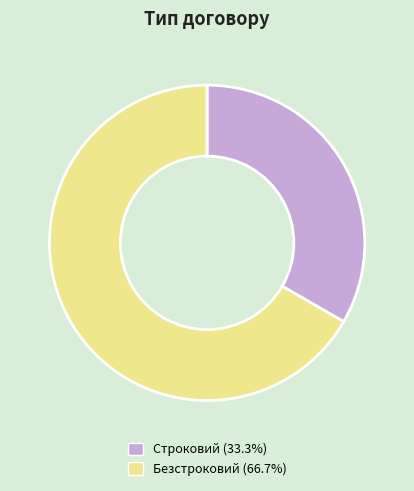

Do Безстроковий (66.7%) and Строковий (33.3%) together represent more than half of the pie?

Yes